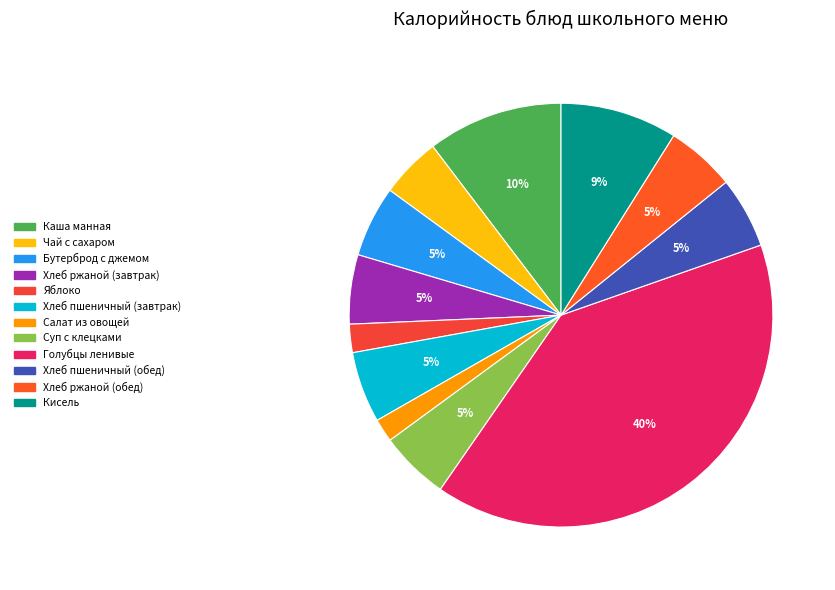

How many segments does this pie chart have?

12